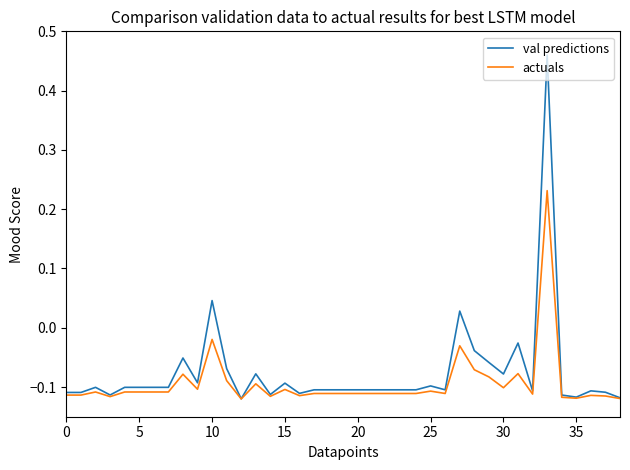

What are all the series names shown in the legend?

val predictions, actuals